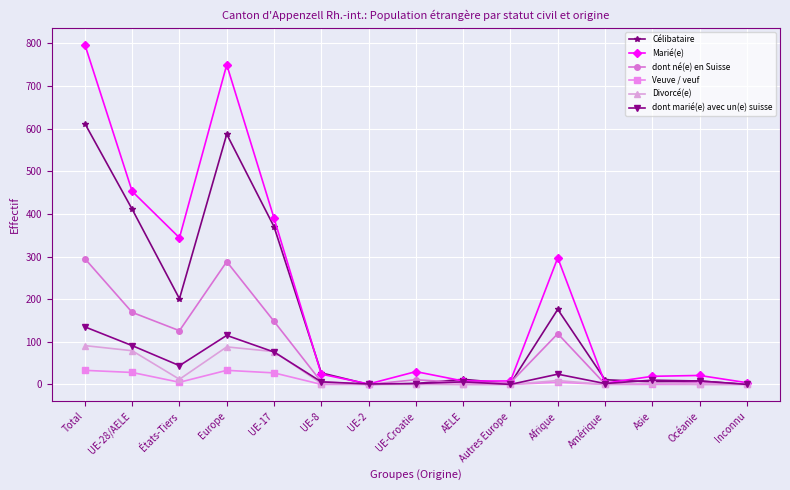

How many series are shown in this chart?

6